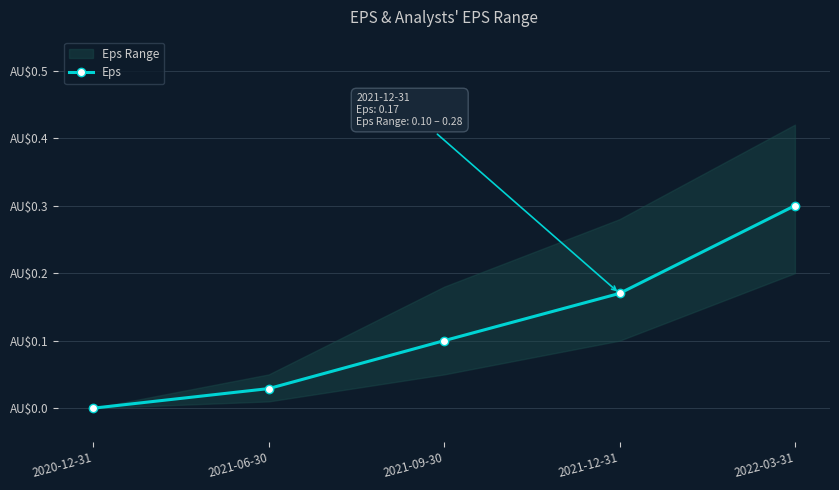

Read the value at 2021-12-31.

0.2